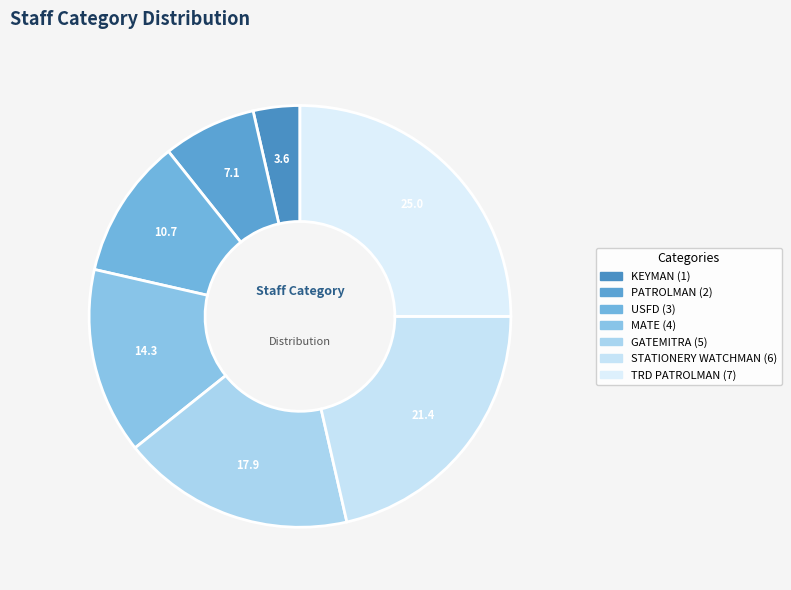

How many segments does this pie chart have?

8